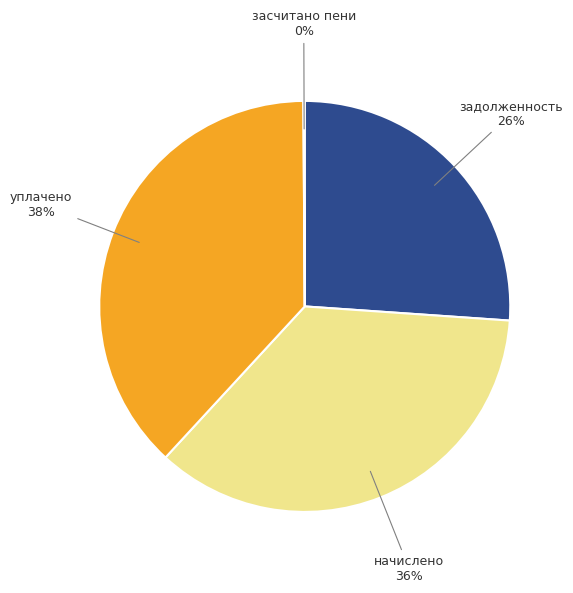

To the nearest percent, what is the difference between the largest and smallest slice percentages?

38%